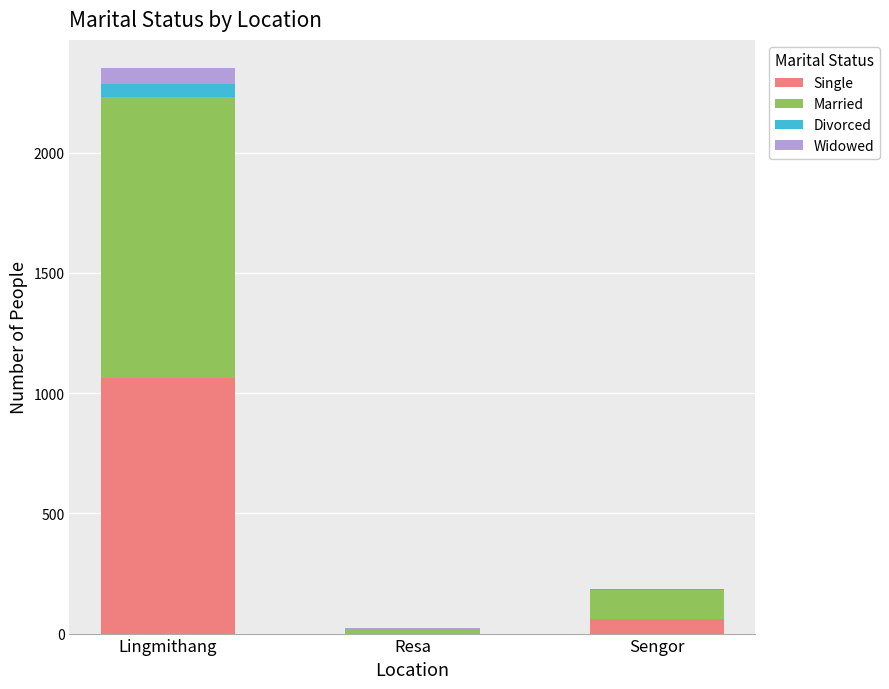

Reading left to right, list the values for the Single series.

Lingmithang=1063	Resa=0	Sengor=61